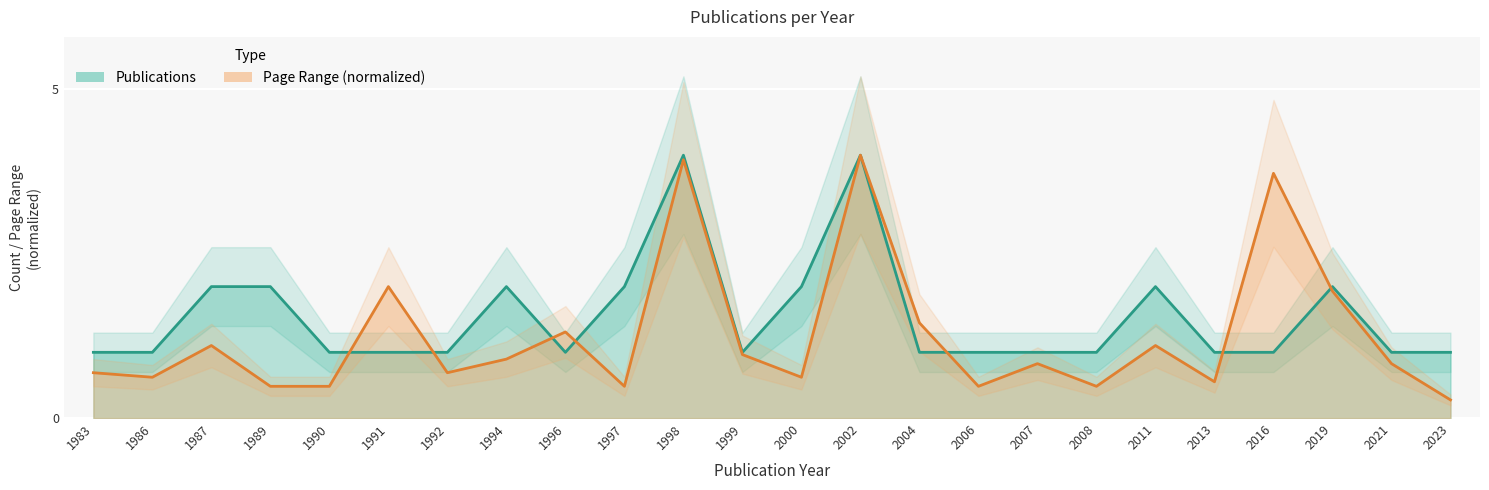

What is the spread (max minus min) of values at 2004?

0.4